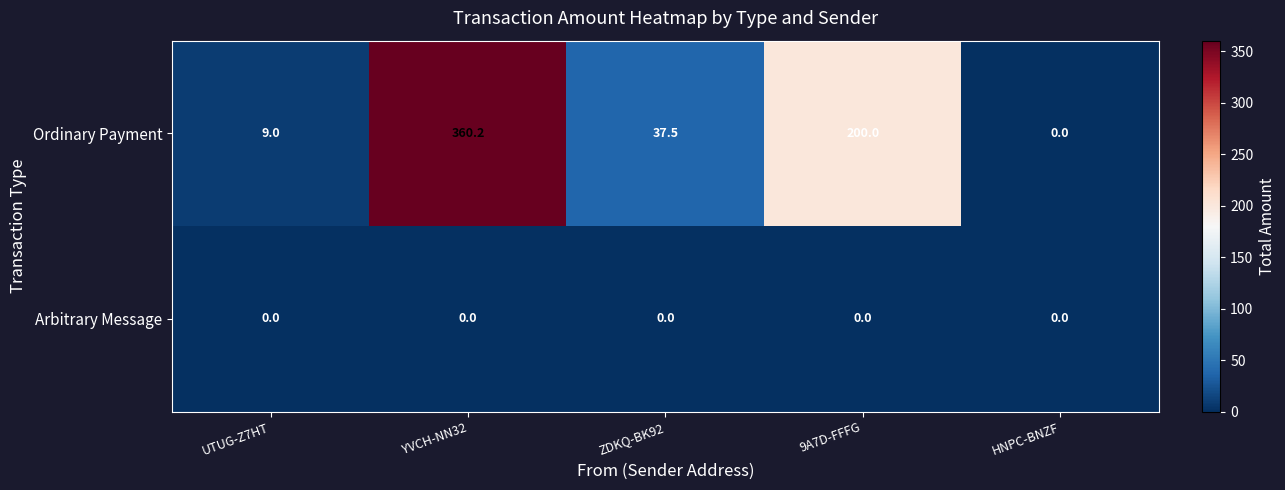

List the series in order of their peak value, highest first.

Ordinary Payment, Arbitrary Message